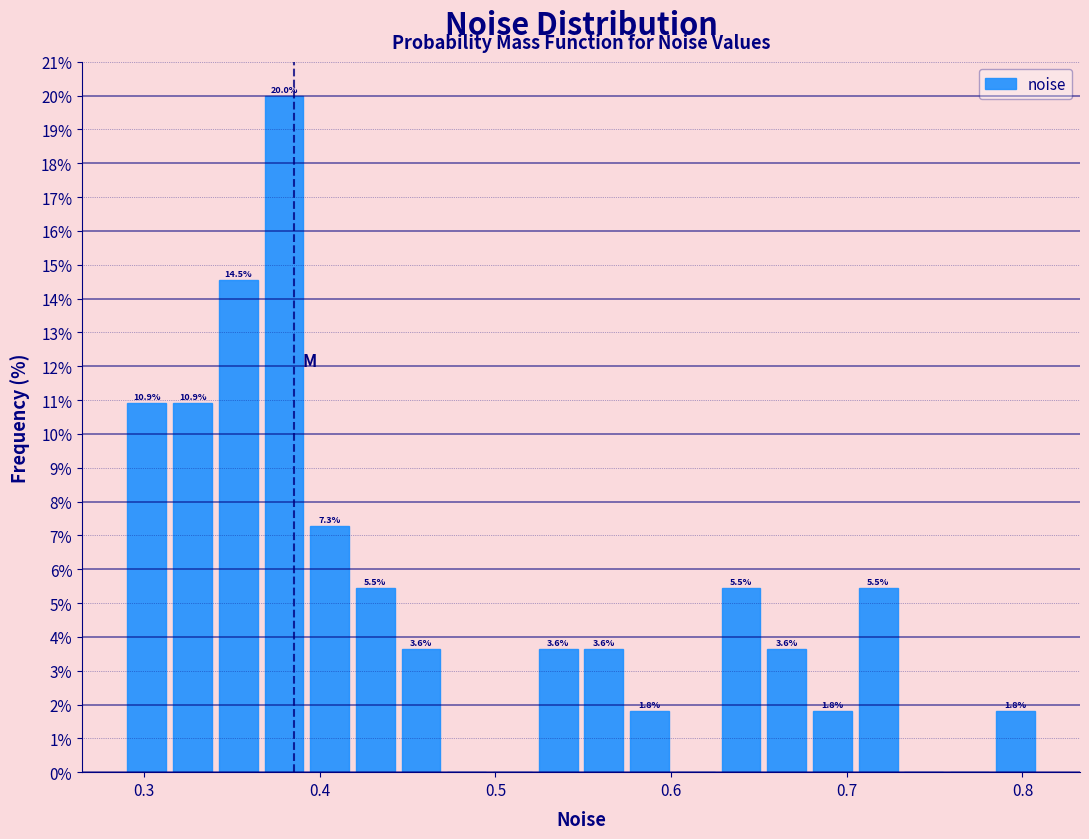

Around what value on the x-axis is the tallest bar? Give the approximate position of its centre, as read against the axis.

0.38